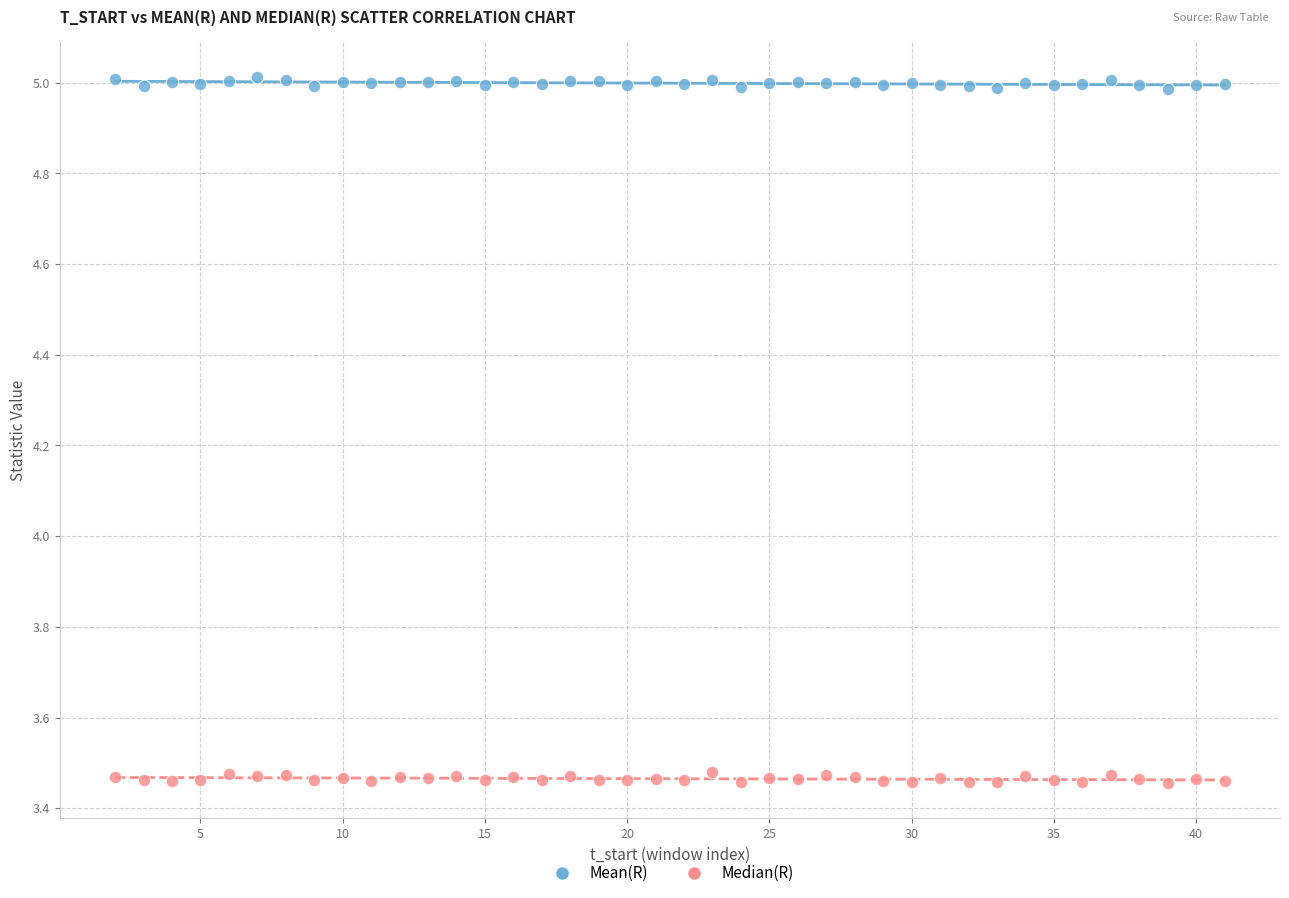

Which series reaches the maximum Y coordinate?

Mean(R)